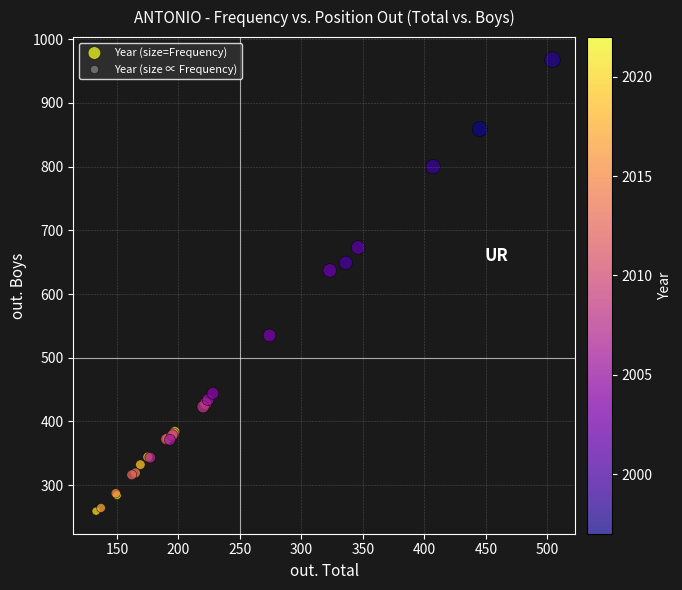

What Y value in the scatter plot is closest to 613?

637